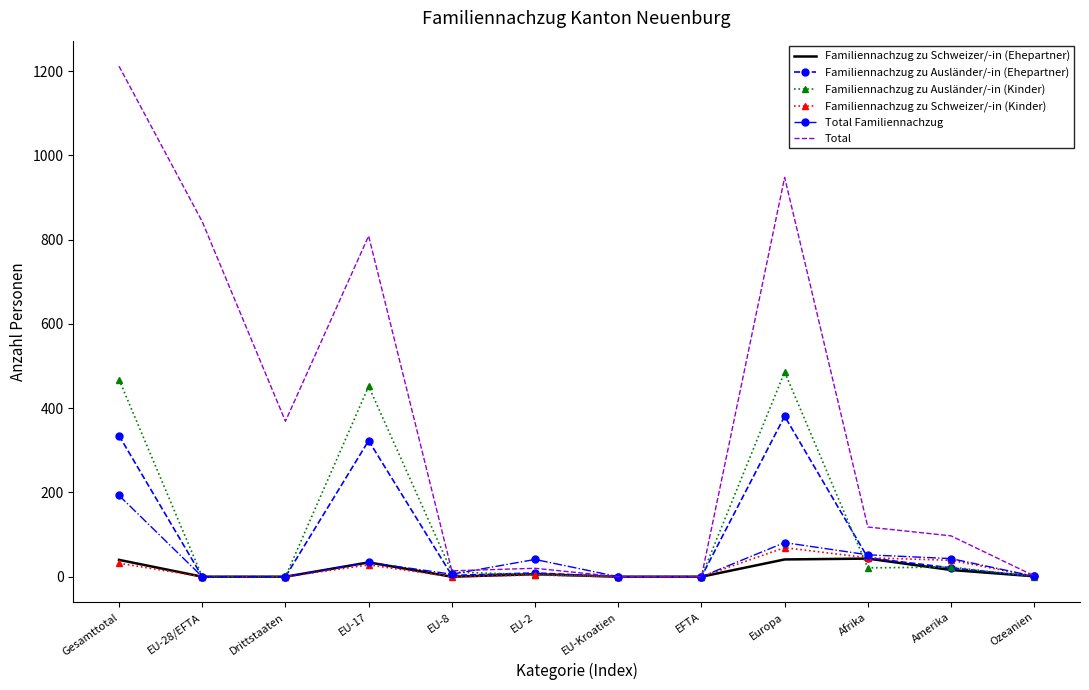

Which series has the largest total across all categories?

Total